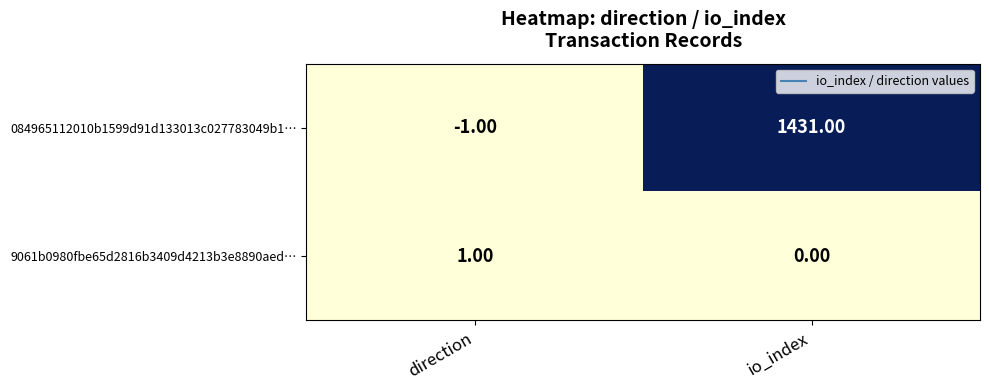

Between direction and io_index, which series saw the biggest shift?

084965112010b1599d91d133013c027783049b1…